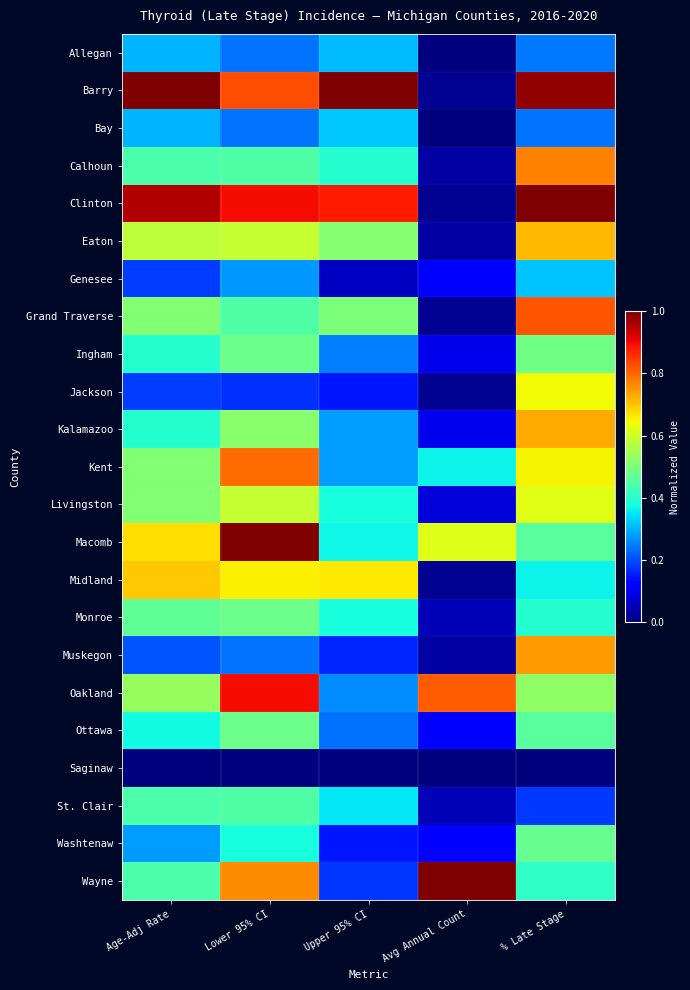

Reading left to right, transcribe all the data shown in this chart.

Allegan: Age-Adj Rate=0.3	Lower 95% CI=0.2	Upper 95% CI=0.3	Avg Annual Count=0.0	% Late Stage=0.2
Barry: Age-Adj Rate=1.0	Lower 95% CI=0.8	Upper 95% CI=1.0	Avg Annual Count=0.0	% Late Stage=1.0
Bay: Age-Adj Rate=0.3	Lower 95% CI=0.2	Upper 95% CI=0.3	Avg Annual Count=0.0	% Late Stage=0.2
Calhoun: Age-Adj Rate=0.4	Lower 95% CI=0.4	Upper 95% CI=0.4	Avg Annual Count=0.0	% Late Stage=0.8
Clinton: Age-Adj Rate=1.0	Lower 95% CI=0.9	Upper 95% CI=0.9	Avg Annual Count=0.0	% Late Stage=1.0
Eaton: Age-Adj Rate=0.6	Lower 95% CI=0.6	Upper 95% CI=0.5	Avg Annual Count=0.0	% Late Stage=0.7
Genesee: Age-Adj Rate=0.2	Lower 95% CI=0.3	Upper 95% CI=0.1	Avg Annual Count=0.1	% Late Stage=0.3
Grand Traverse: Age-Adj Rate=0.5	Lower 95% CI=0.4	Upper 95% CI=0.5	Avg Annual Count=0.0	% Late Stage=0.8
Ingham: Age-Adj Rate=0.4	Lower 95% CI=0.5	Upper 95% CI=0.3	Avg Annual Count=0.1	% Late Stage=0.5
Jackson: Age-Adj Rate=0.2	Lower 95% CI=0.2	Upper 95% CI=0.1	Avg Annual Count=0.0	% Late Stage=0.6
Kalamazoo: Age-Adj Rate=0.4	Lower 95% CI=0.5	Upper 95% CI=0.3	Avg Annual Count=0.1	% Late Stage=0.7
Kent: Age-Adj Rate=0.5	Lower 95% CI=0.8	Upper 95% CI=0.3	Avg Annual Count=0.4	% Late Stage=0.7
Livingston: Age-Adj Rate=0.5	Lower 95% CI=0.6	Upper 95% CI=0.4	Avg Annual Count=0.1	% Late Stage=0.6
Macomb: Age-Adj Rate=0.7	Lower 95% CI=1.0	Upper 95% CI=0.4	Avg Annual Count=0.6	% Late Stage=0.5
Midland: Age-Adj Rate=0.7	Lower 95% CI=0.7	Upper 95% CI=0.7	Avg Annual Count=0.0	% Late Stage=0.4
Monroe: Age-Adj Rate=0.5	Lower 95% CI=0.5	Upper 95% CI=0.4	Avg Annual Count=0.0	% Late Stage=0.4
Muskegon: Age-Adj Rate=0.2	Lower 95% CI=0.2	Upper 95% CI=0.2	Avg Annual Count=0.0	% Late Stage=0.7
Oakland: Age-Adj Rate=0.5	Lower 95% CI=0.9	Upper 95% CI=0.3	Avg Annual Count=0.8	% Late Stage=0.5
Ottawa: Age-Adj Rate=0.4	Lower 95% CI=0.5	Upper 95% CI=0.2	Avg Annual Count=0.1	% Late Stage=0.5
Saginaw: Age-Adj Rate=0.0	Lower 95% CI=0.0	Upper 95% CI=0.0	Avg Annual Count=0.0	% Late Stage=0.0
St. Clair: Age-Adj Rate=0.4	Lower 95% CI=0.4	Upper 95% CI=0.4	Avg Annual Count=0.0	% Late Stage=0.2
Washtenaw: Age-Adj Rate=0.3	Lower 95% CI=0.4	Upper 95% CI=0.1	Avg Annual Count=0.1	% Late Stage=0.5
Wayne: Age-Adj Rate=0.4	Lower 95% CI=0.8	Upper 95% CI=0.2	Avg Annual Count=1.0	% Late Stage=0.4